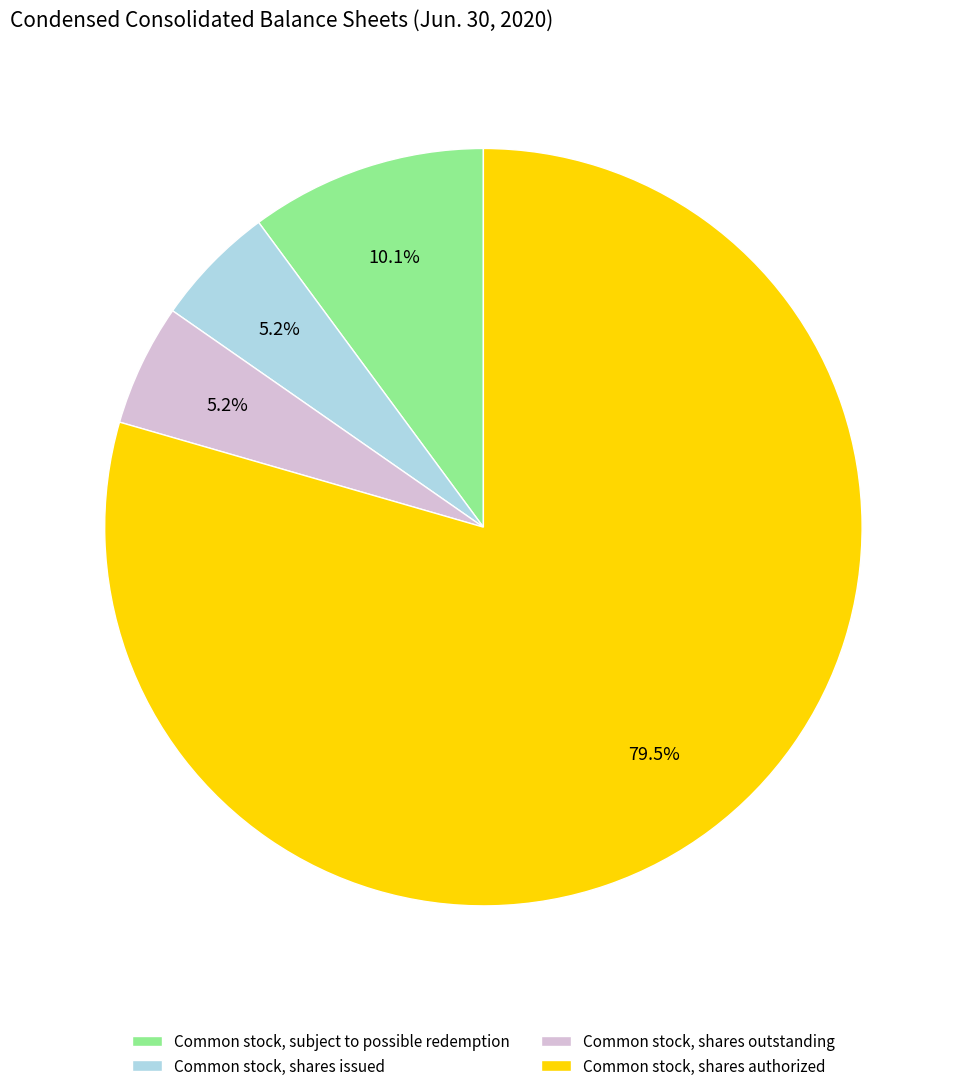

What is the largest slice in the pie chart?

Common stock, shares authorized